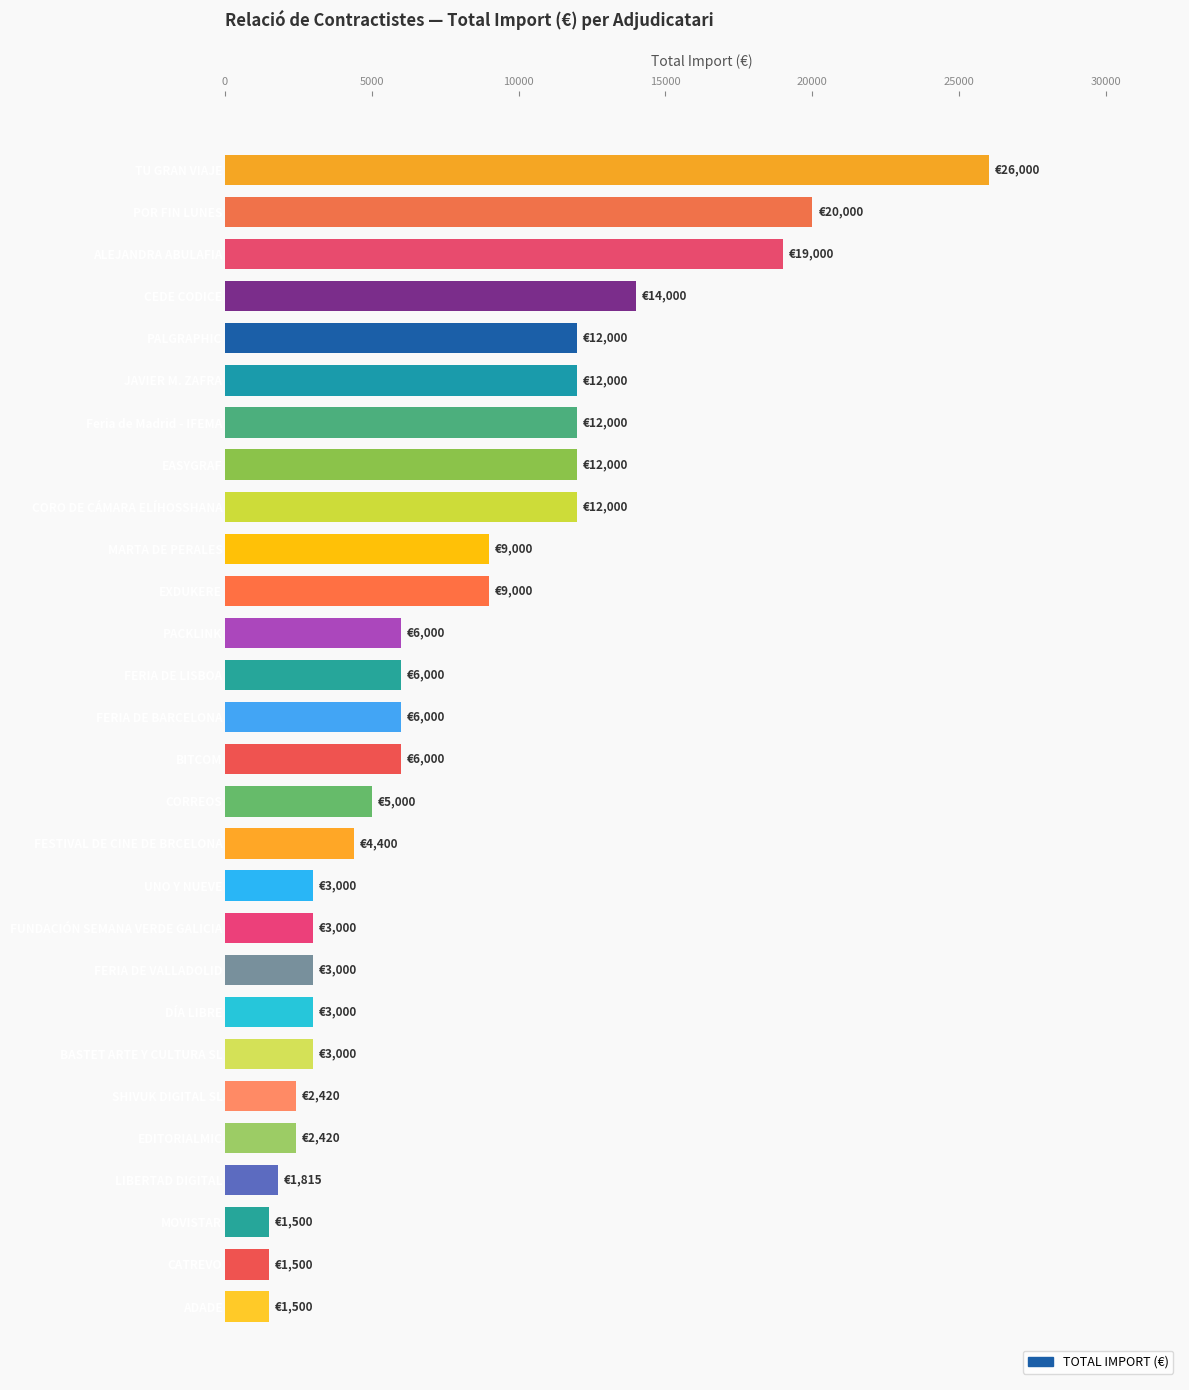

Reading bottom to top, list all the values displayed in this chart.

ADADE=1500	CATREVO=1500	MOVISTAR=1500	LIBERTAD DIGITAL=1815	EDITORIALMIC=2420	SHIVUK DIGITAL SL=2420	BASTET ARTE Y CULTURA SL=3000	DÍA LIBRE=3000	FERIA DE VALLADOLID=3000	FUNDACIÓN SEMANA VERDE GALICIA=3000	UNO Y NUEVE=3000	FESTIVAL DE CINE DE BRCELONA=4400	CORREOS=5000	BITCOM=6000	FERIA DE BARCELONA=6000	FERIA DE LISBOA=6000	PACKLINK=6000	EXDUKERE=9000	MARTA DE PERALES=9000	CORO DE CÁMARA ELÍHOSSHANA=12000	EASYGRAF=12000	Feria de Madrid - IFEMA=12000	JAVIER M. ZAFRA=12000	PALGRAPHIC=12000	CEDE CODICE=14000	ALEJANDRA ABULAFIA=19000	POR FIN LUNES=20000	TU GRAN VIAJE=26000